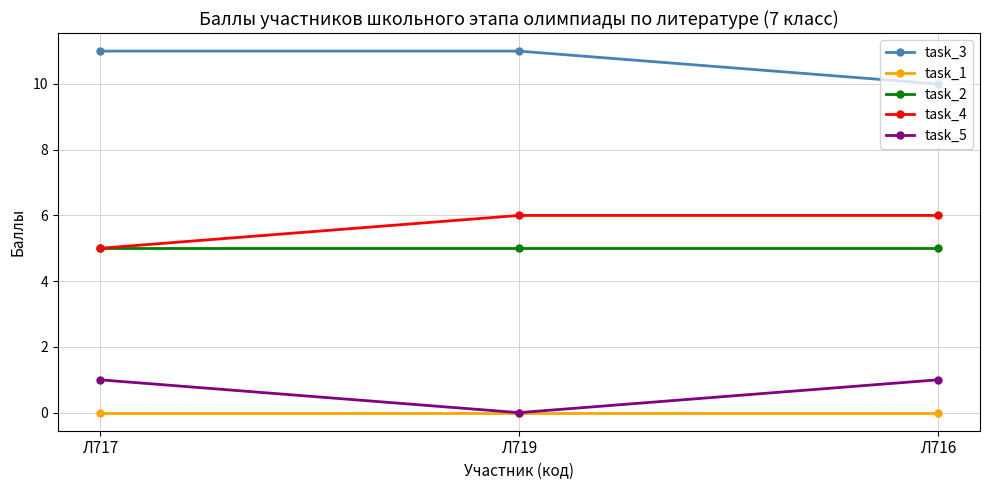

Read the task_5 value at Л716.

1